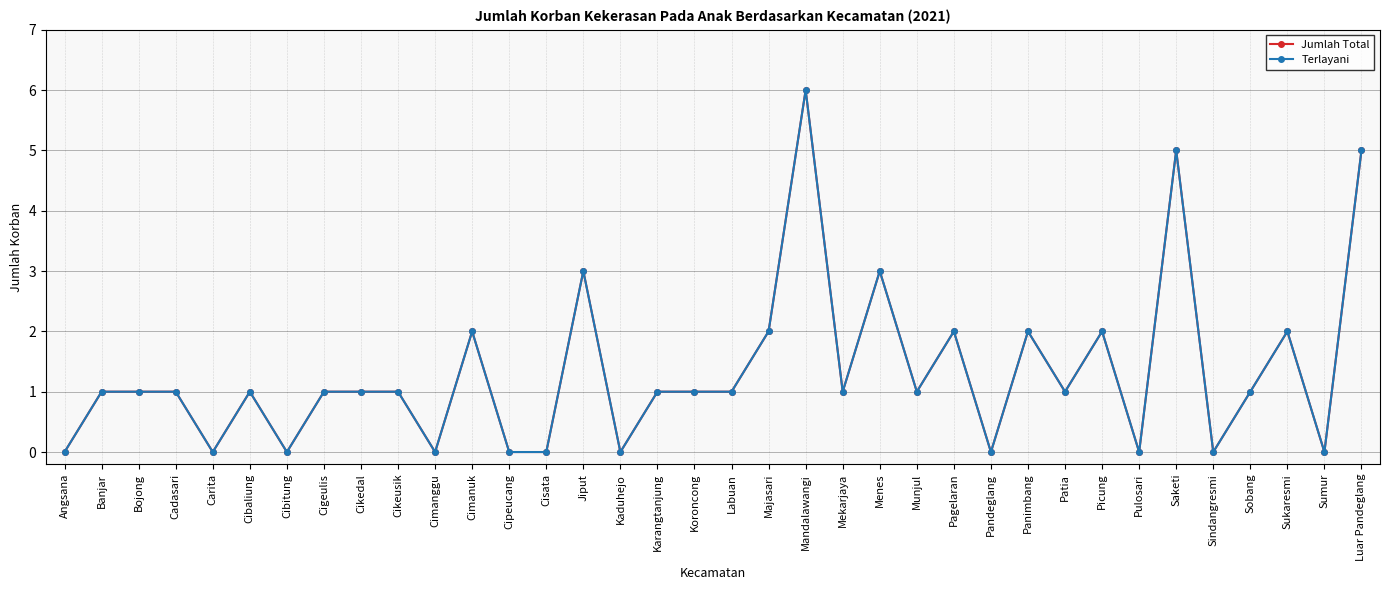

Is this an area chart (filled region under the line)?

No